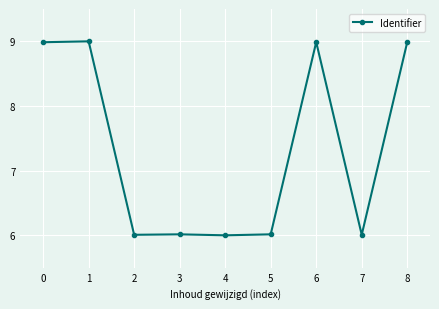

What is the difference between the values at 8 and 4?

3.0